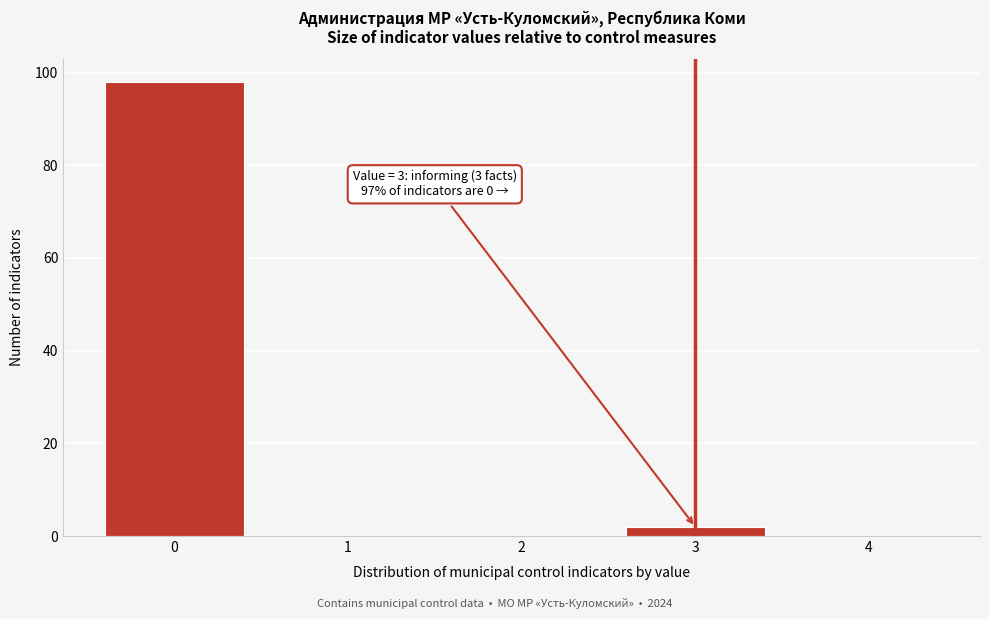

Over which range of the x-axis is the bar tallest?

-0.5 to 0.5